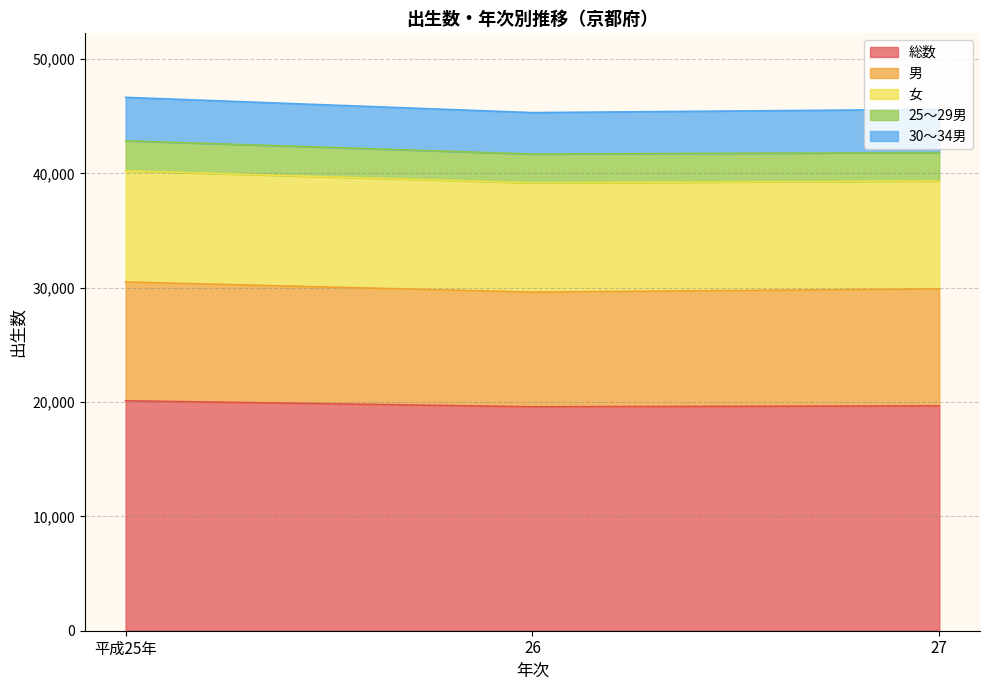

Is it true that 総数 equals 20106 at 平成25年?

True